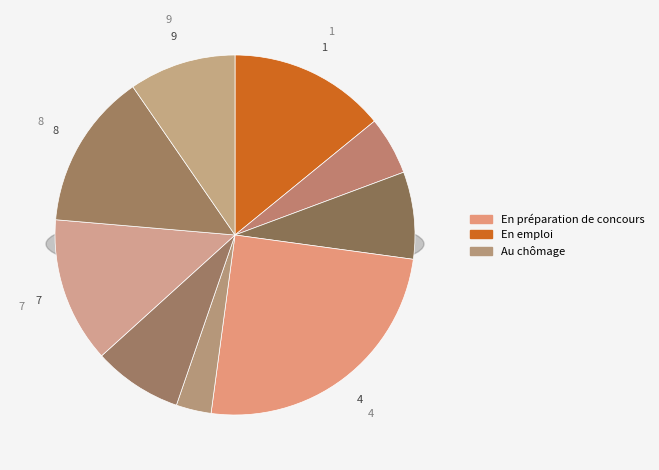

Count the number of slices in the pie.

9